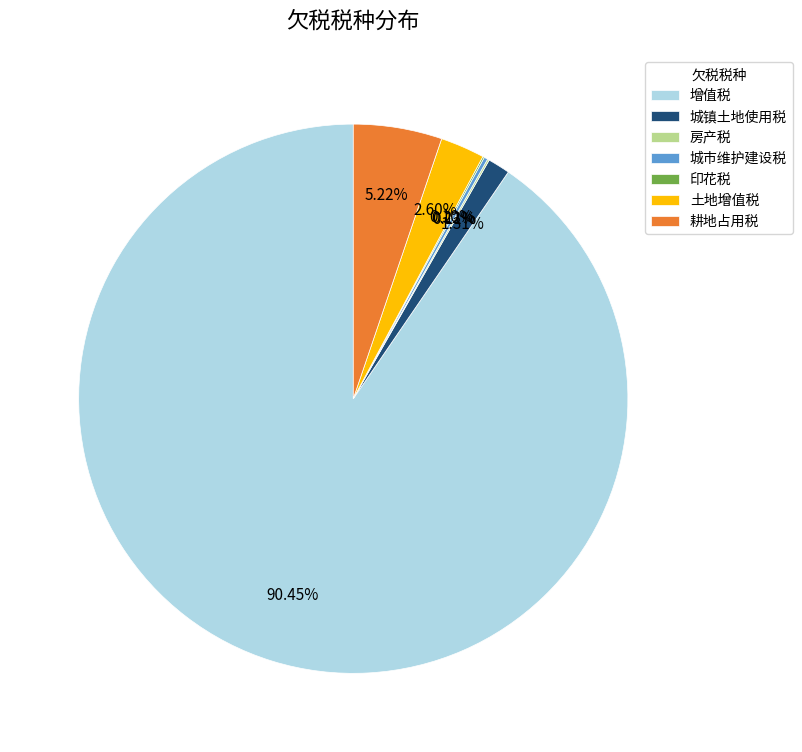

Do 增值税 and 土地增值税 together represent more than half of the pie?

Yes